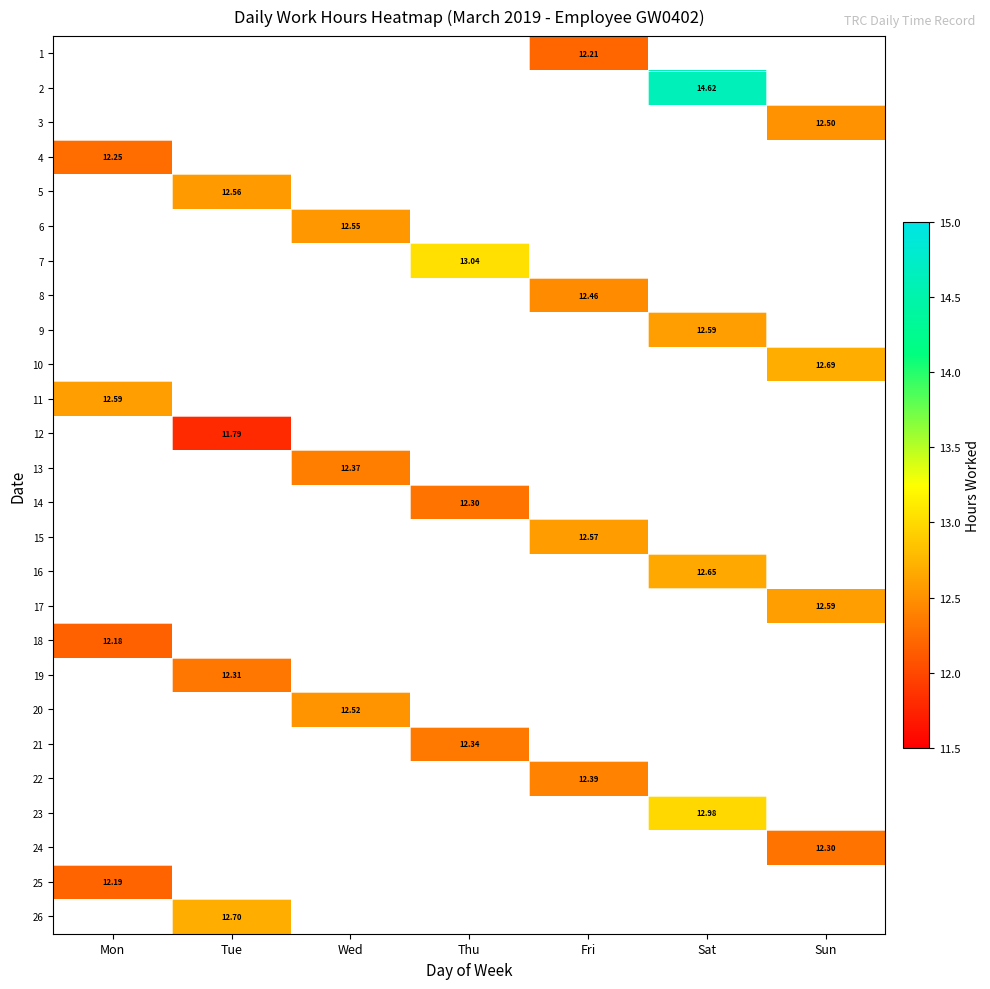

How many positive values does the 14 series have?

1